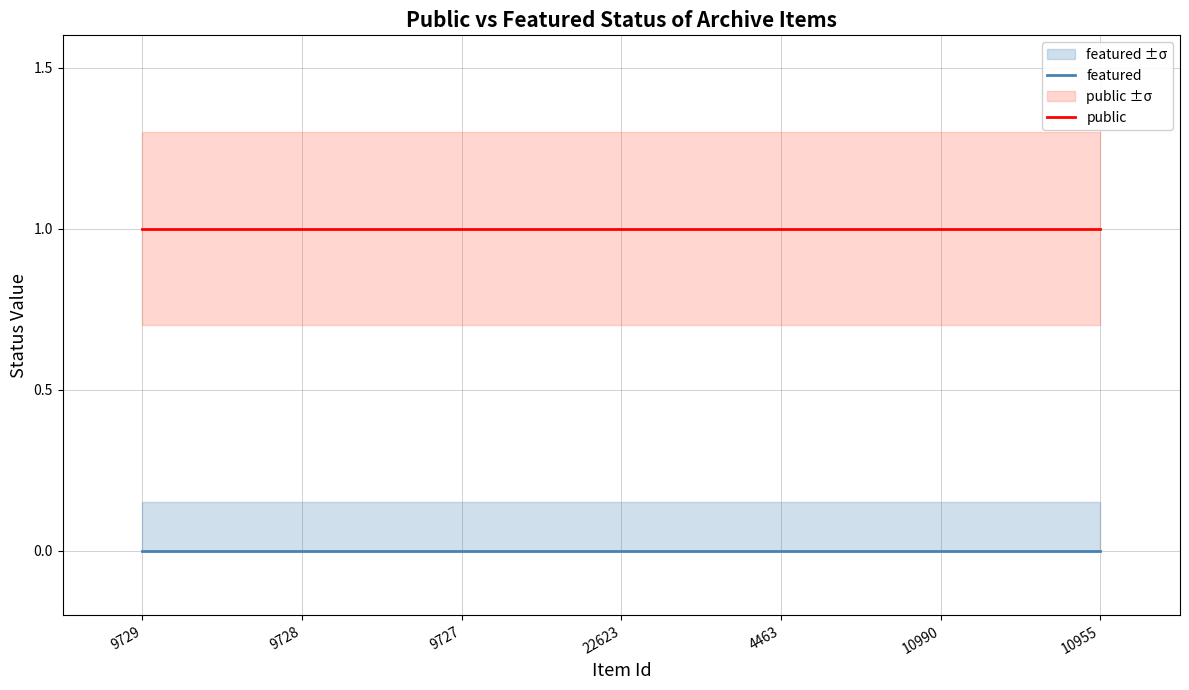

Which category has the lowest value in the public series?

9729